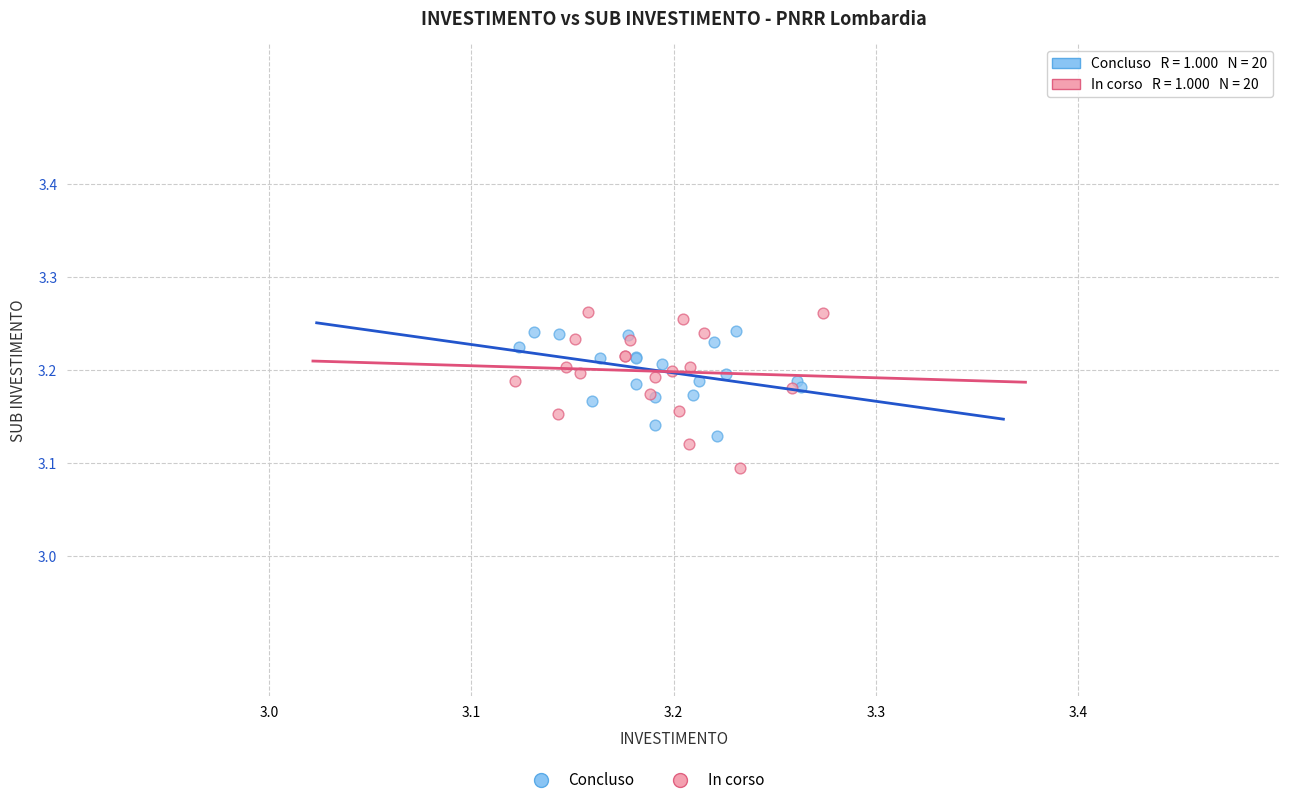

Which series reaches the minimum Y coordinate?

In corso